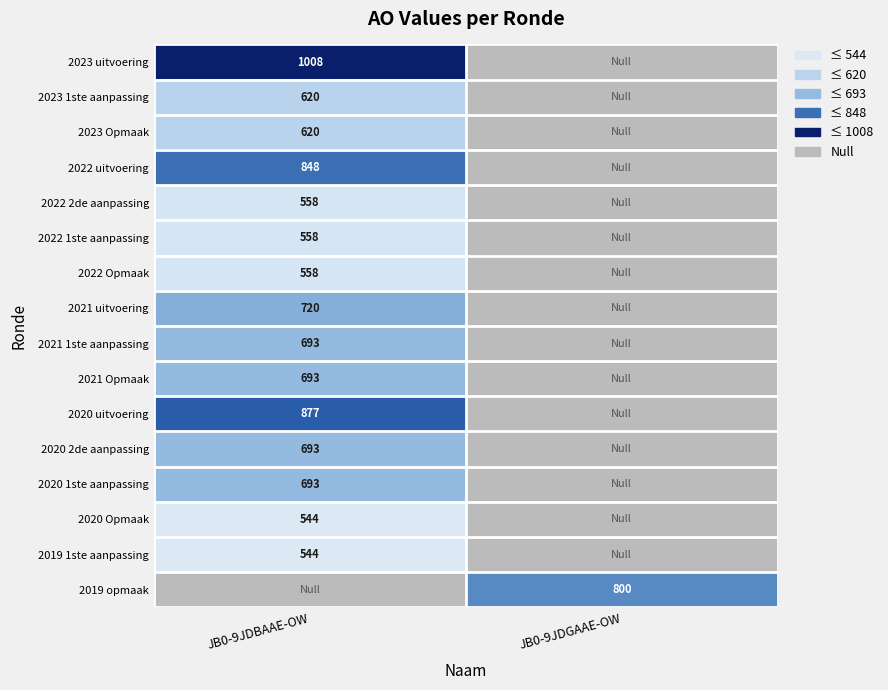

The 2020 2de aanpassing series shows 693 at JB0-9JDBAAE-OW. True or false?

True